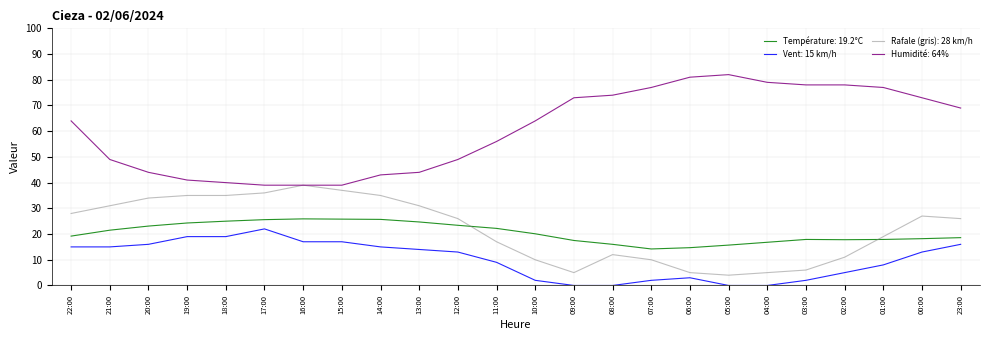

What is the greatest value displayed?

82.0